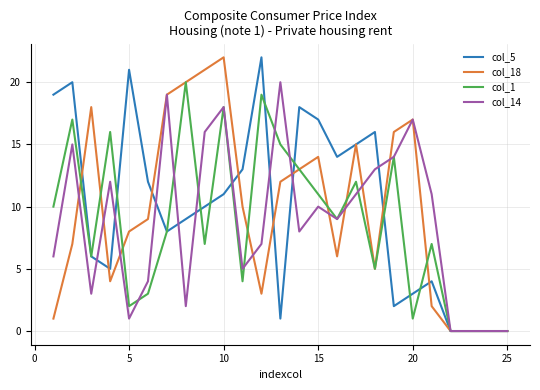

How many lines are shown in the chart?

4